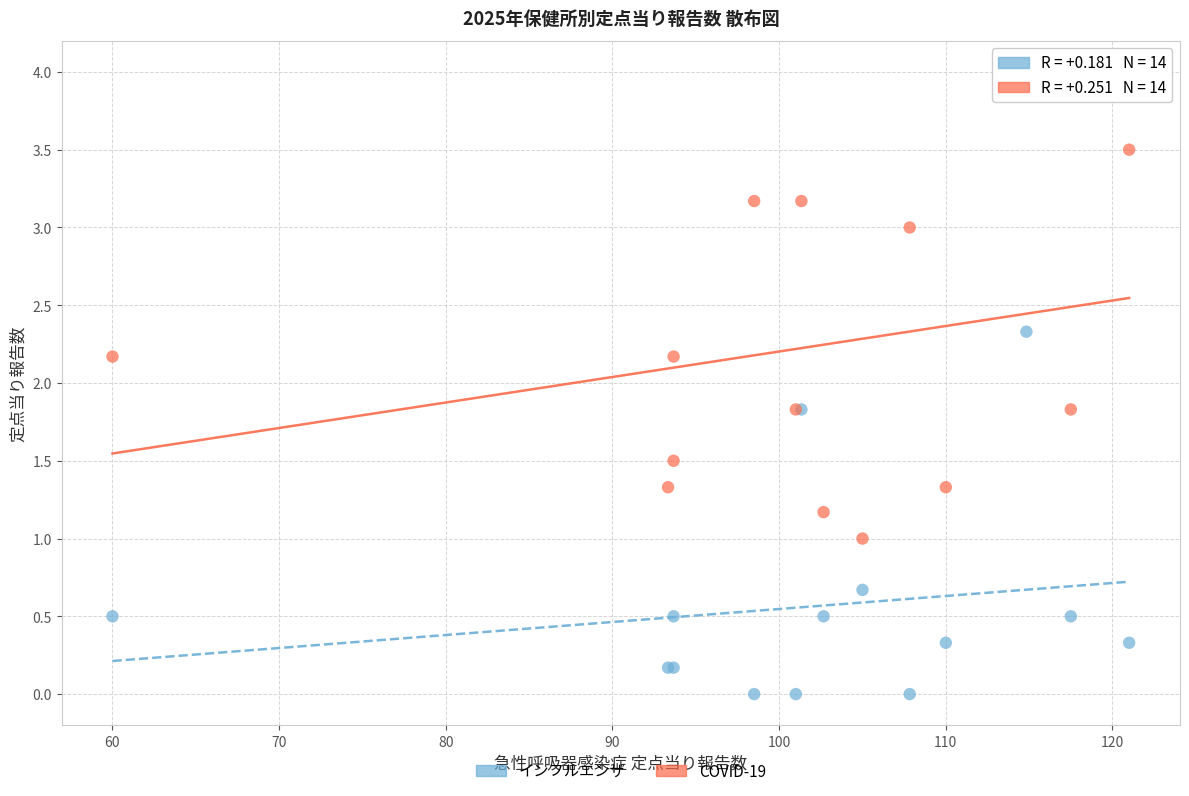

Which series reaches the minimum Y coordinate?

インフルエンザ